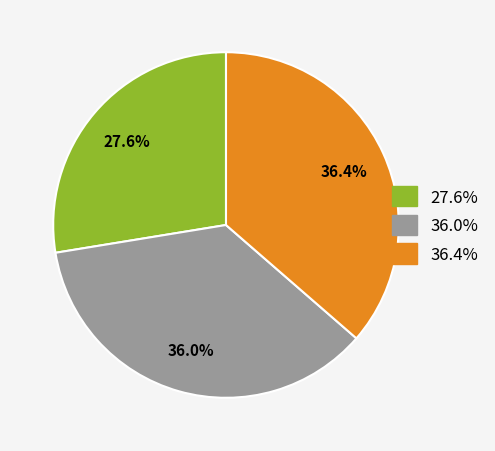

Is there any slice that represents more than half of the pie?

No